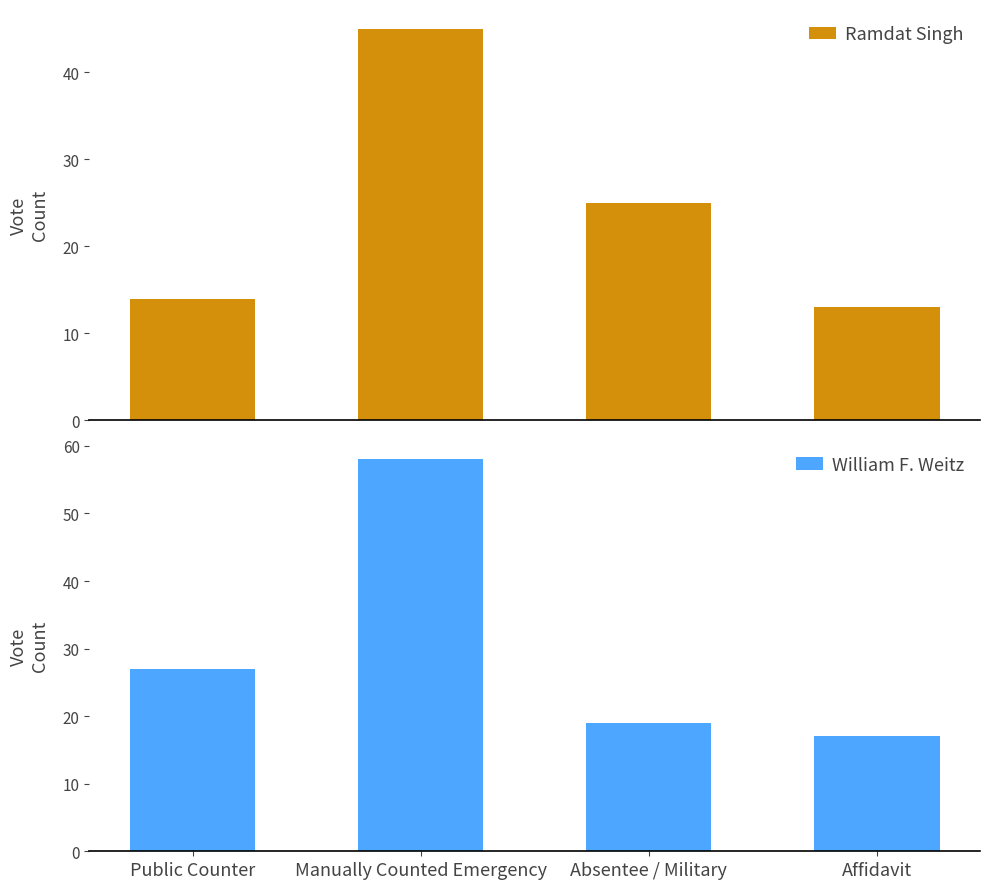

What is the label of the 4th bar from the right?

Public Counter